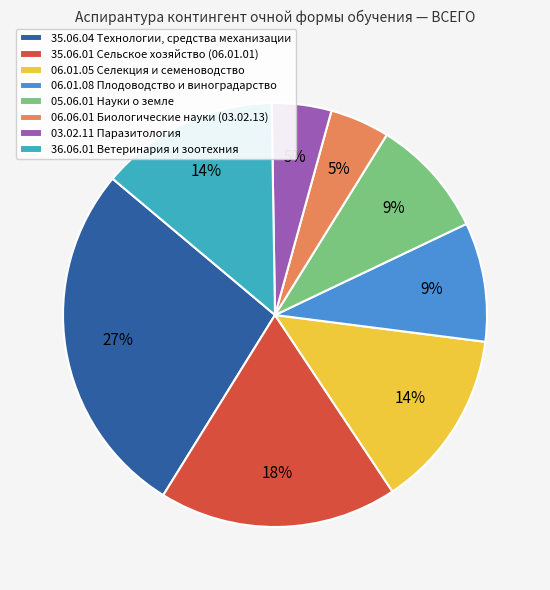

How many slices are in this pie chart?

8